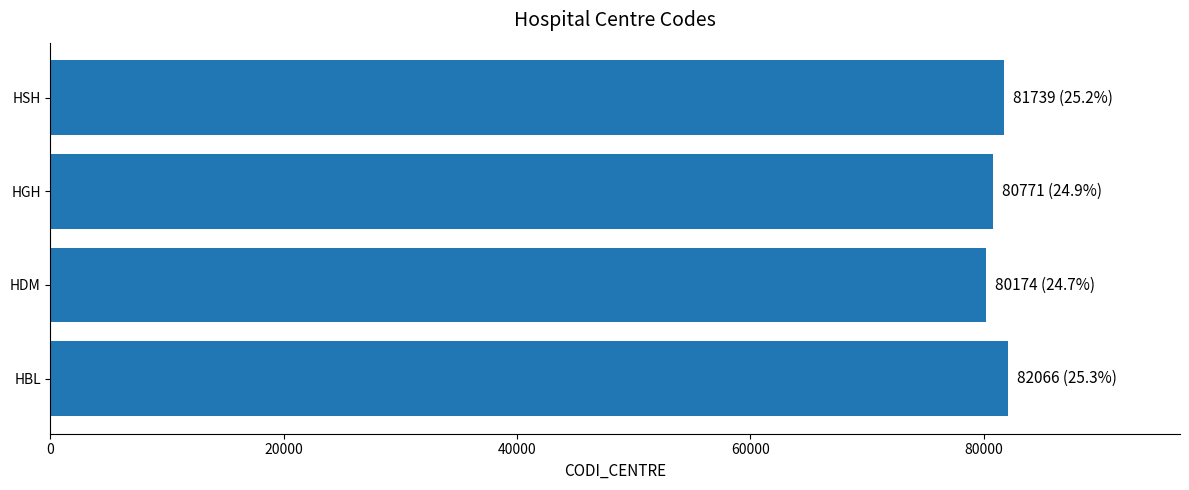

Approximately how many times larger is the value at HDM compared to HGH?

1.0